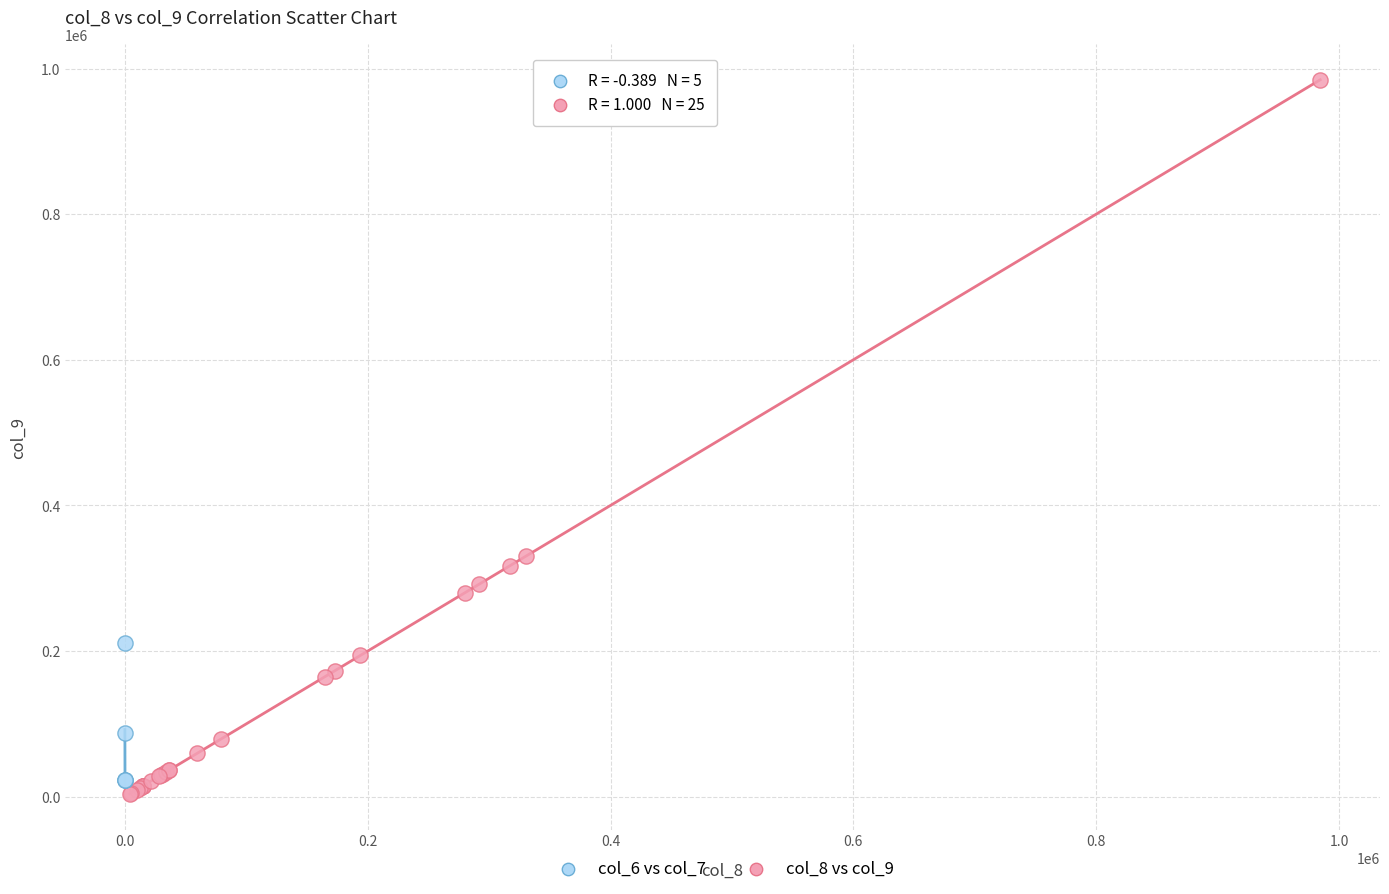

Which series reaches the maximum Y coordinate?

col_8 vs col_9